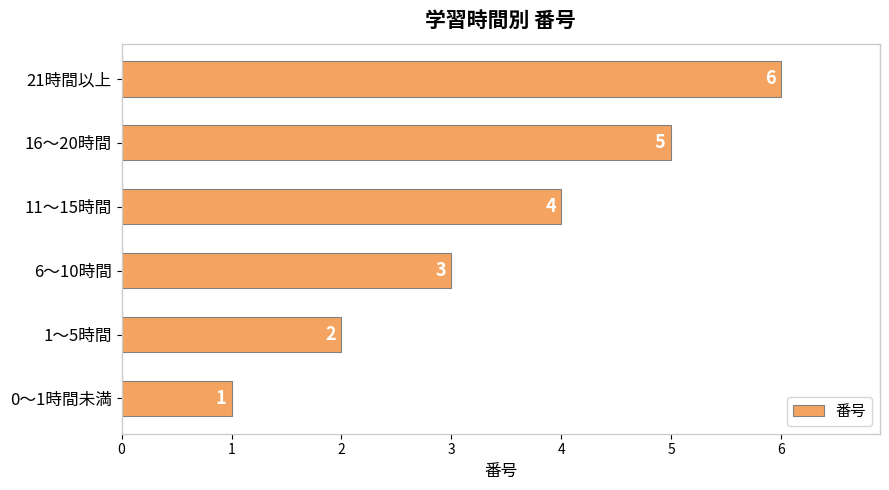

Count the values in the range 2 to 5.

4